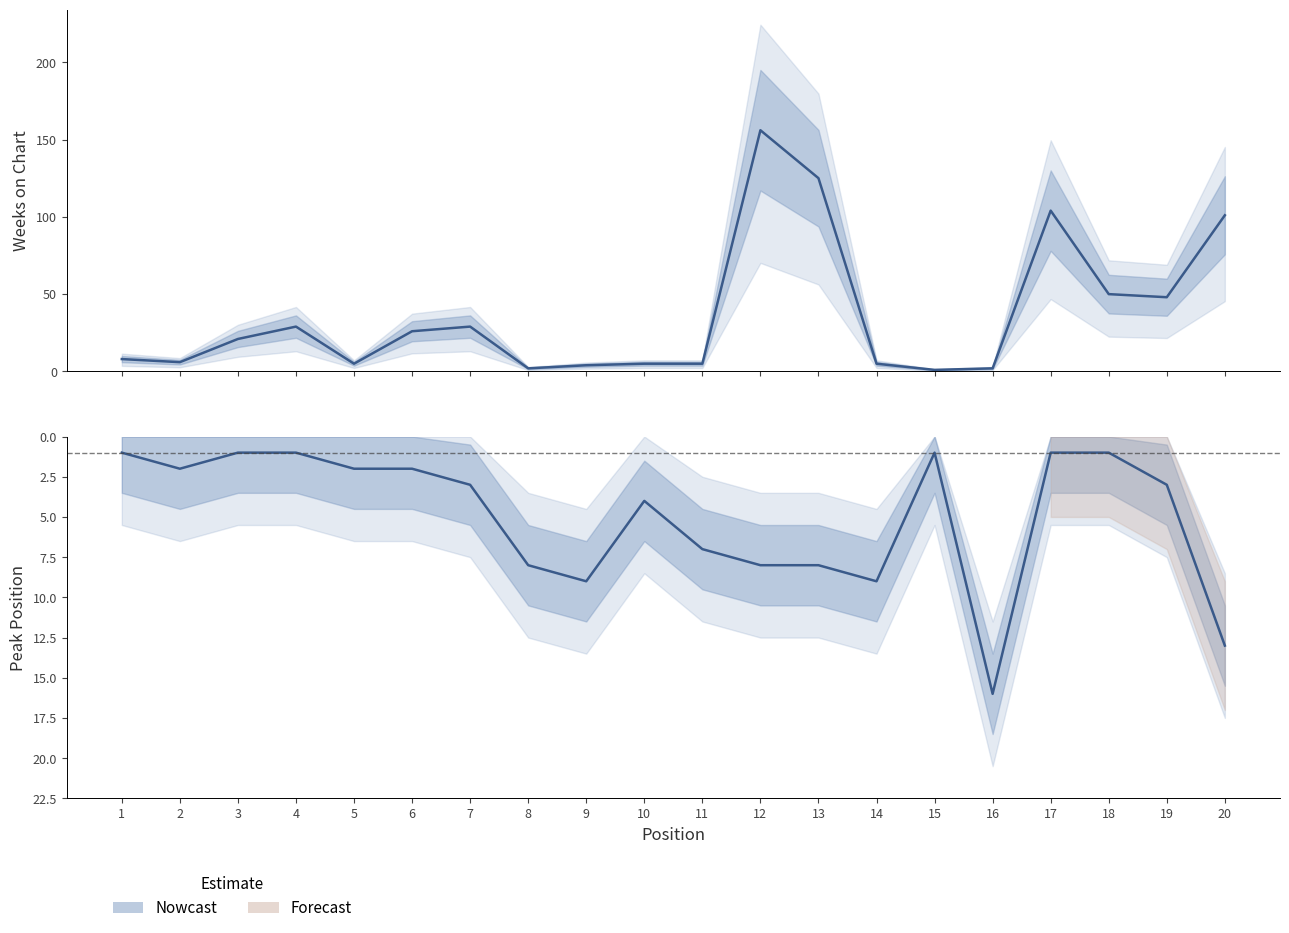

After their last crossing, which series has the higher values: Weeks on Chart or Peak Position?

Weeks on Chart